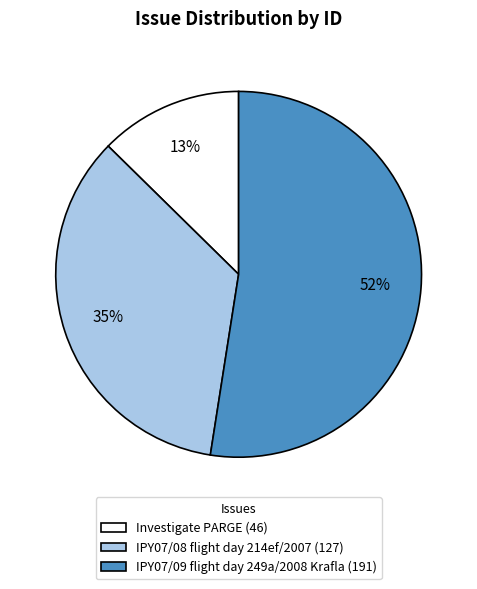

To the nearest percent, what is the average slice percentage?

33%